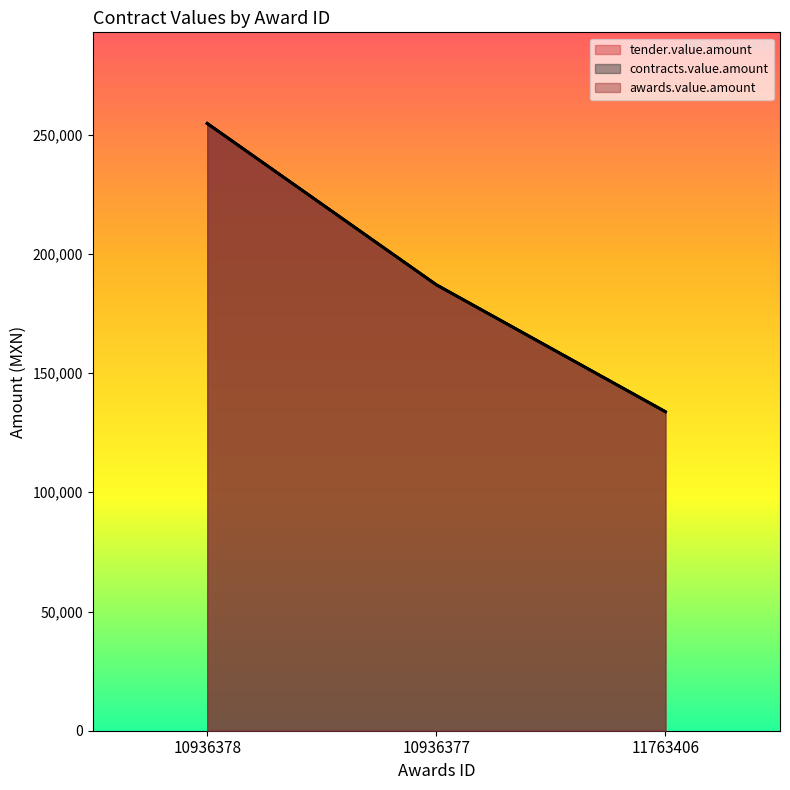

Reading left to right, extract all data points from this chart.

tender.value.amount: 254700.0	187033.8	133791.7
contracts.value.amount: 254700.0	187033.8	133791.7
awards.value.amount: 254700.0	187033.8	133791.7